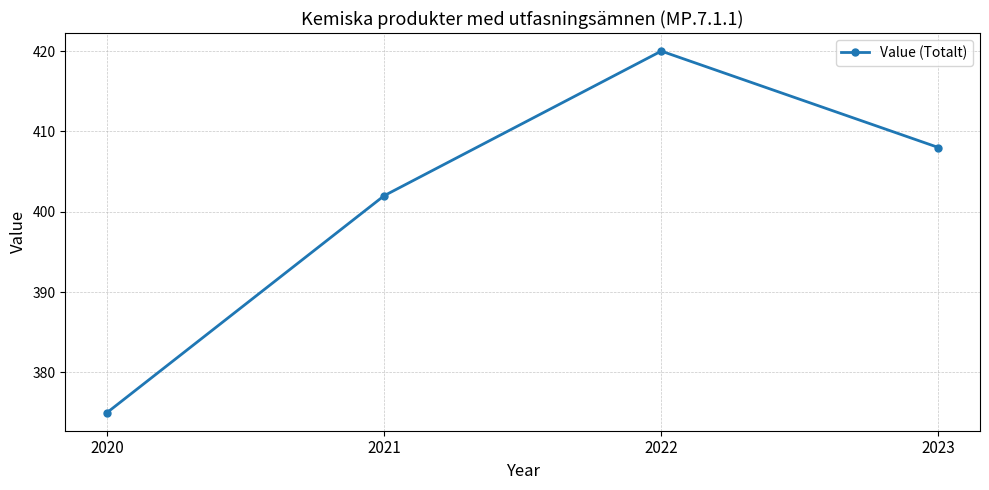

What is the sum of the values at 2021 and 2020?

777